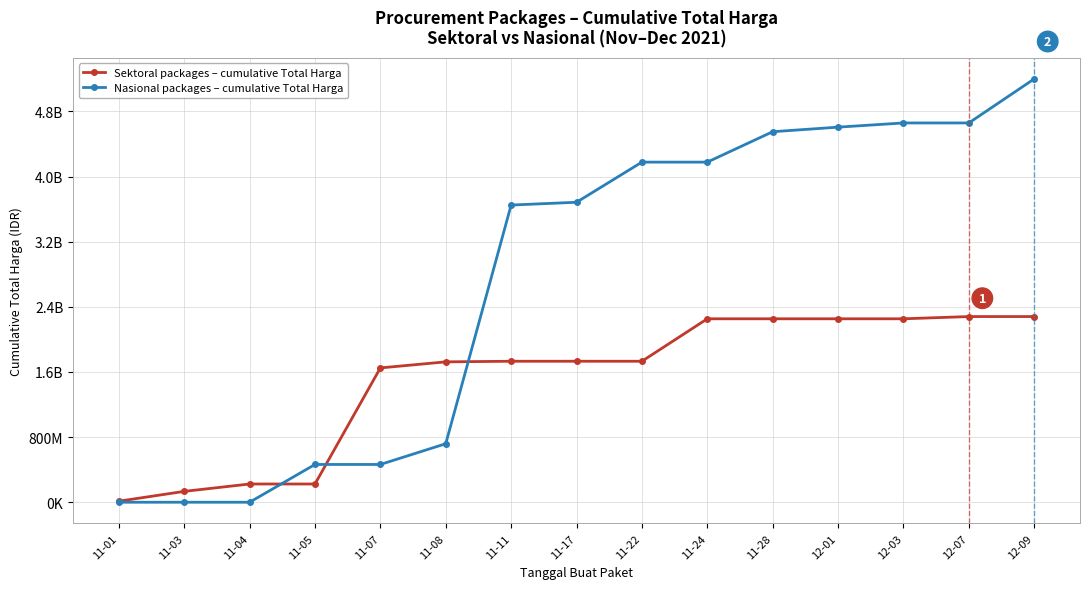

Is this an area chart (filled region under the line)?

No